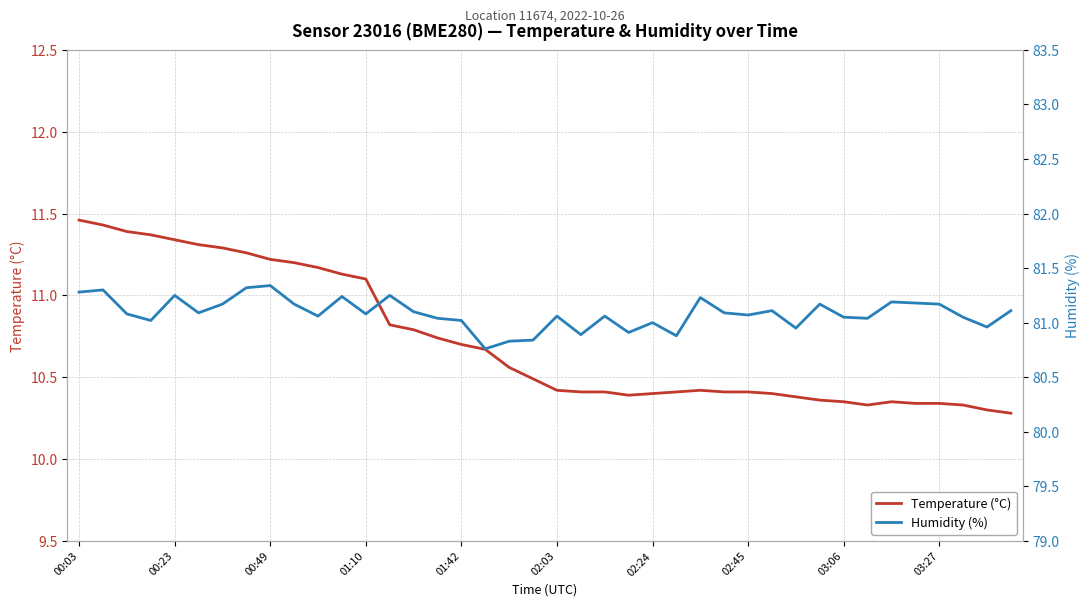

Which series changed the most between 27 and 29?

Humidity (%)